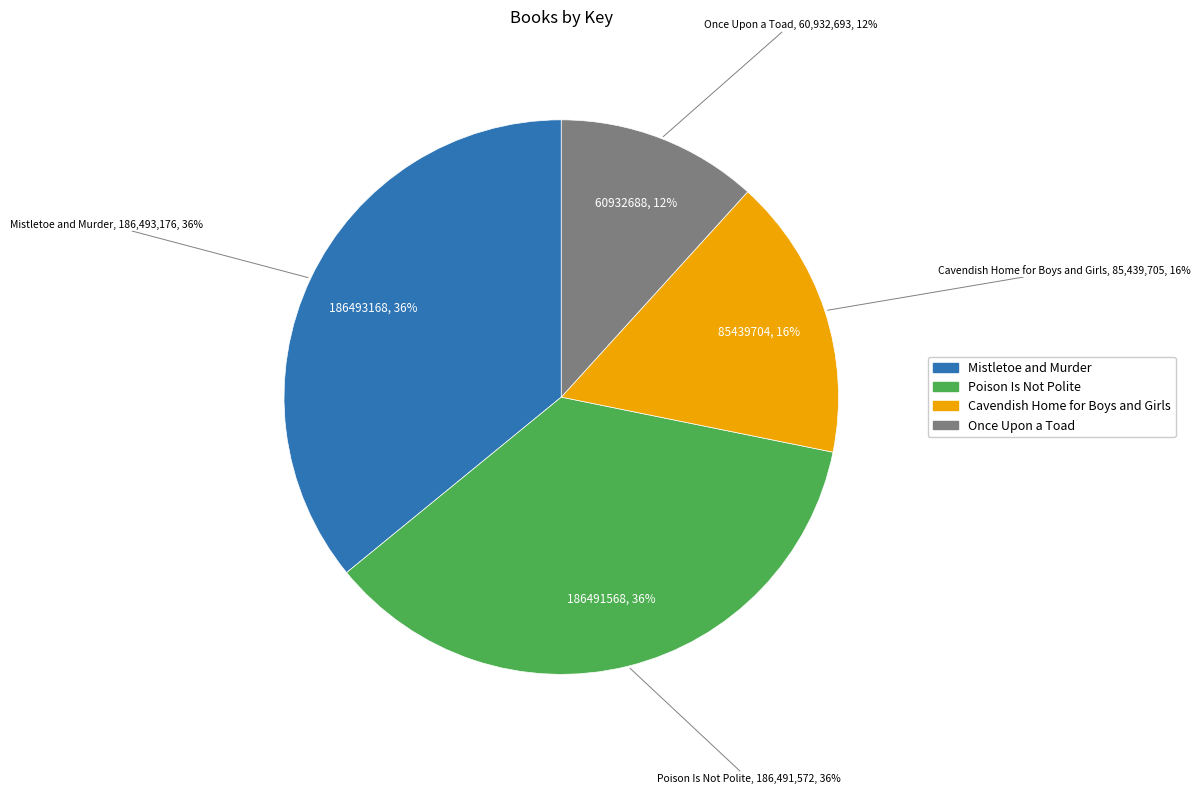

What is the ratio of the value at Once Upon a Toad to the value at Mistletoe and Murder?

0.3